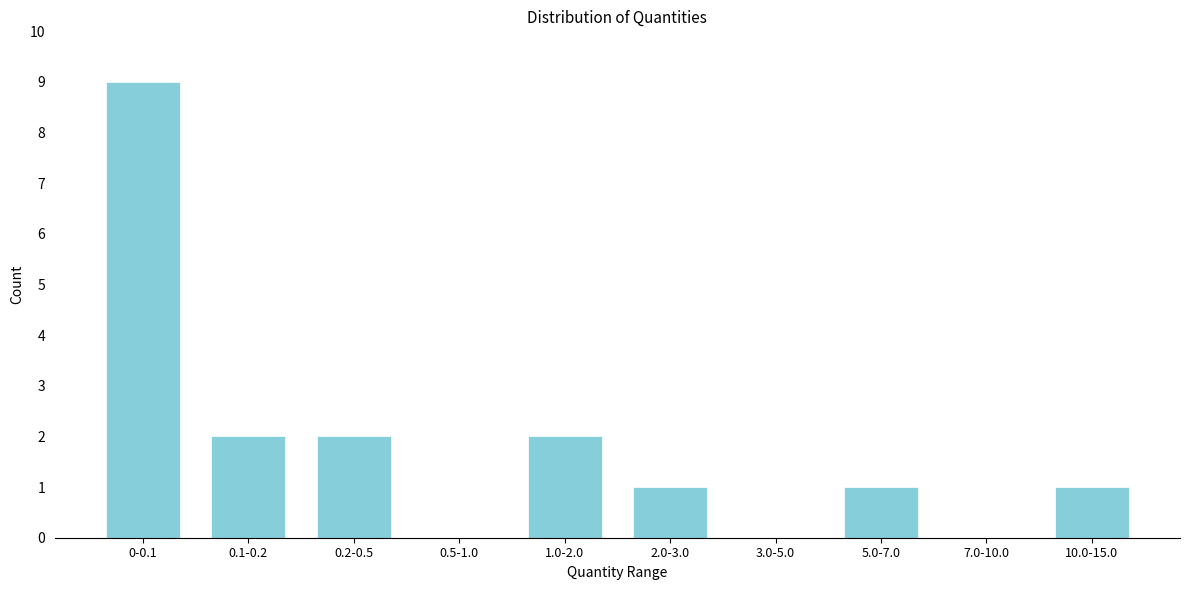

Reading left to right, extract all data points from this chart.

0-0.1=9	0.1-0.2=2	0.2-0.5=2	0.5-1.0=0	1.0-2.0=2	2.0-3.0=1	3.0-5.0=0	5.0-7.0=1	7.0-10.0=0	10.0-15.0=1